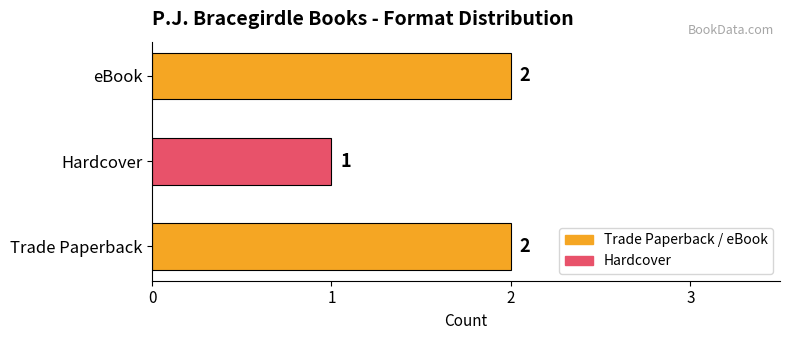

Reading bottom to top, list all the values displayed in this chart.

2	1	2